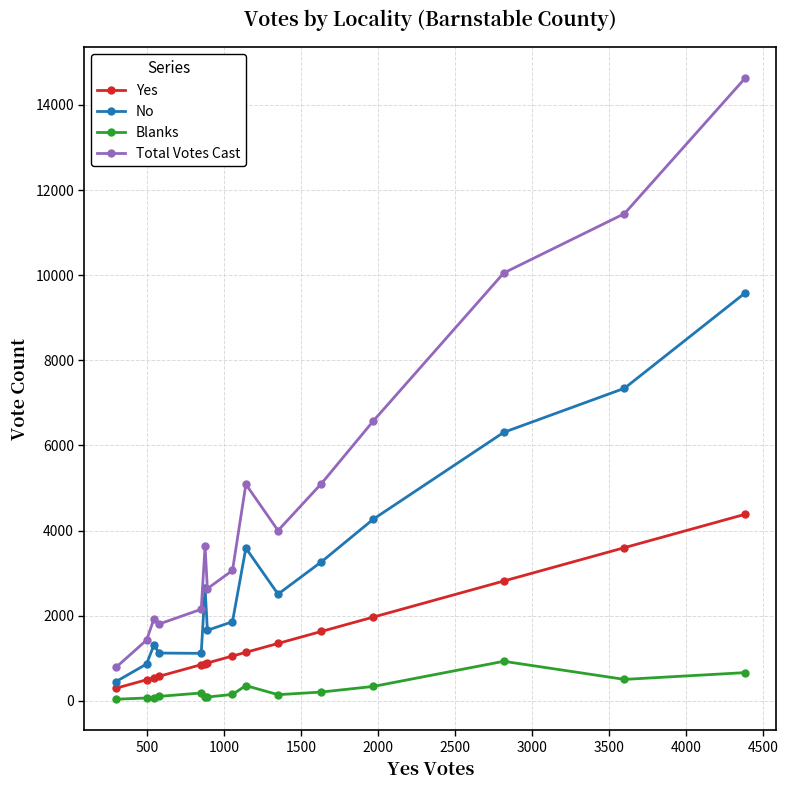

Which series has the largest total across all categories?

Total Votes Cast